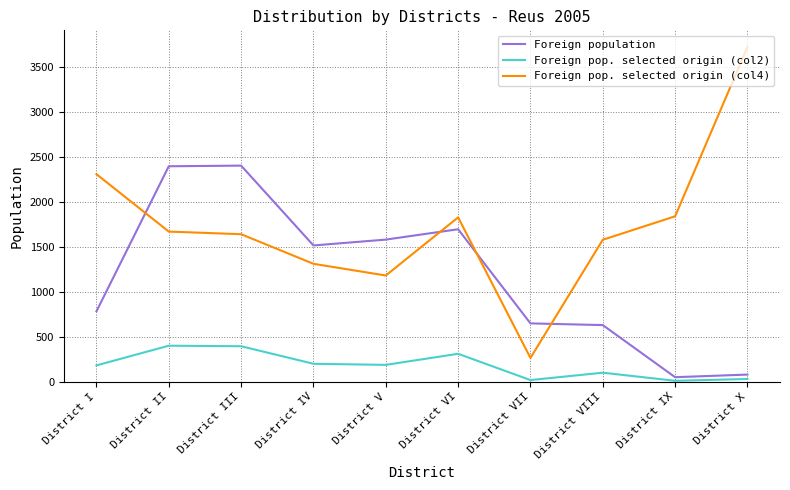

Which series changed the most between District II and District VII?

Foreign population